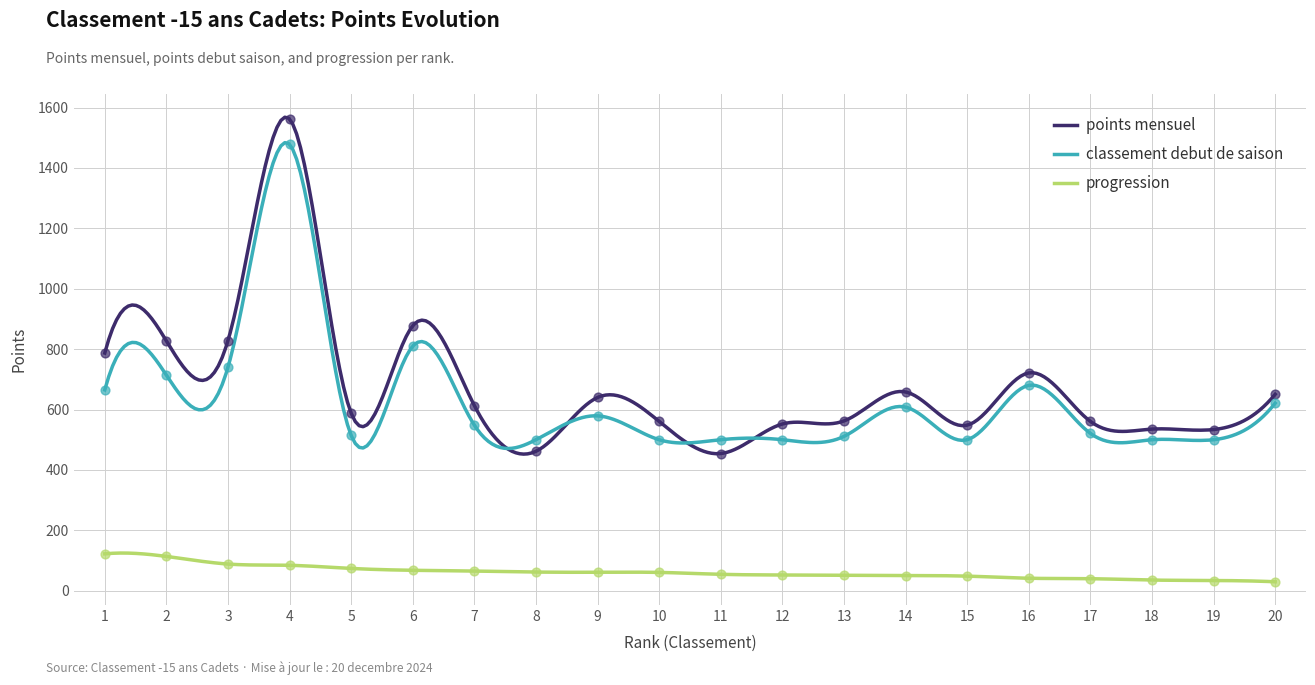

At how many categories does at least one series exceed 1427?

1